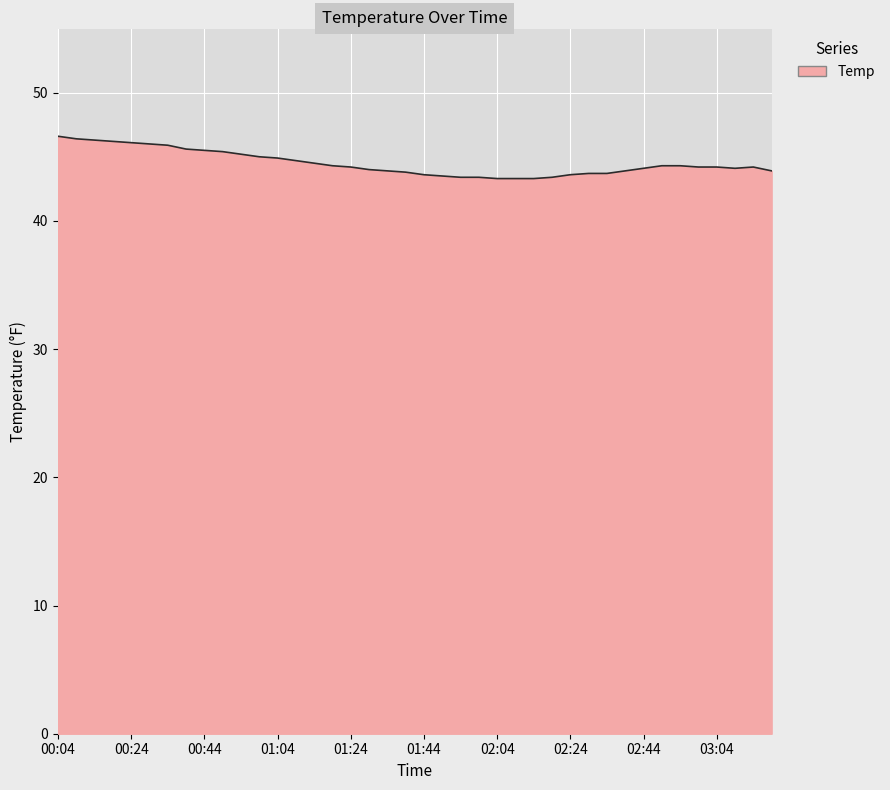

What is the average value?

44.5